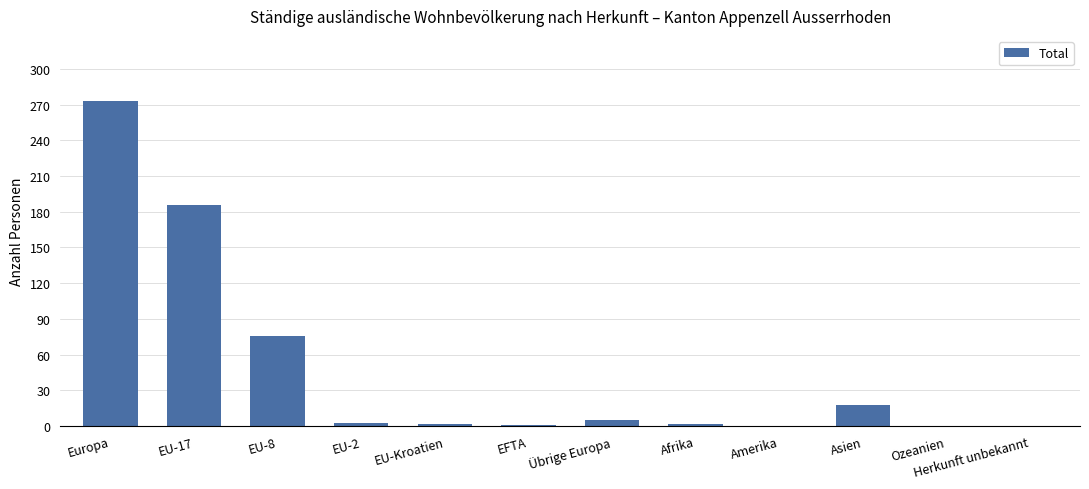

The value at Herkunft unbekannt is 0. True or false?

True